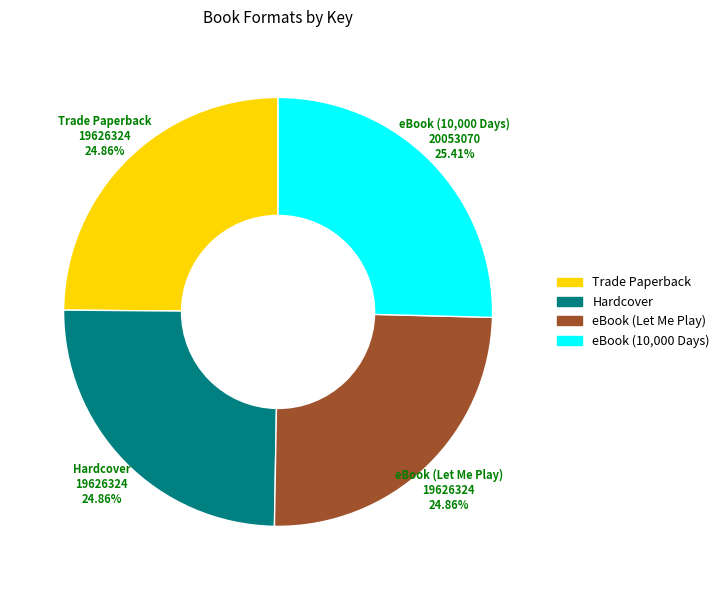

Is it true that eBook (Let Me Play) is 25% of the pie?

True